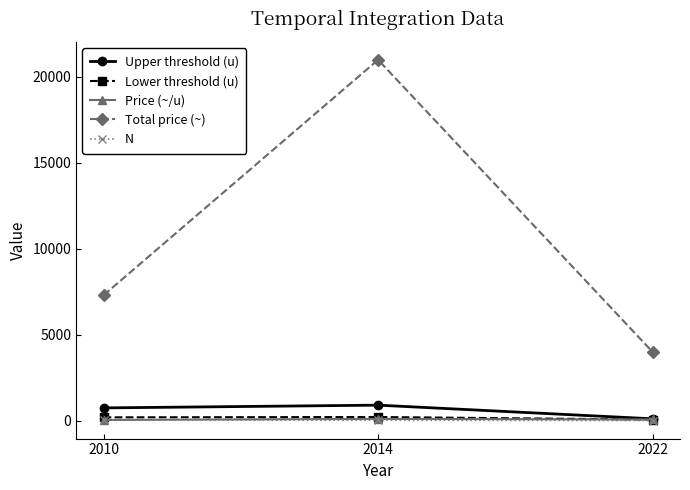

Between 2010 and 2022, which series saw the biggest shift?

Total price (~)